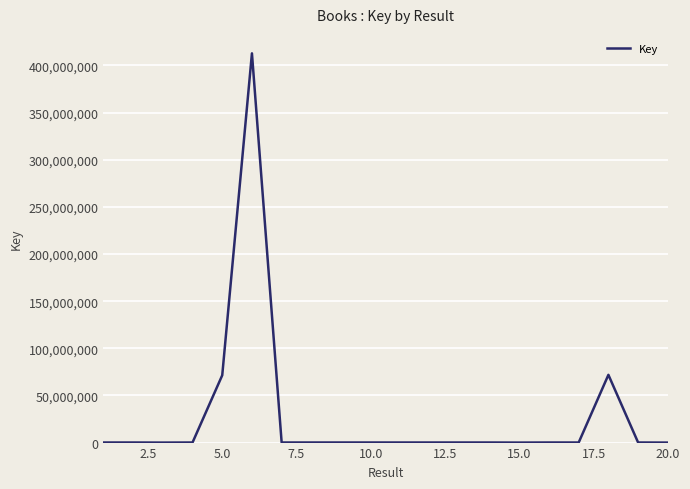

What is the greatest value displayed?

412882050